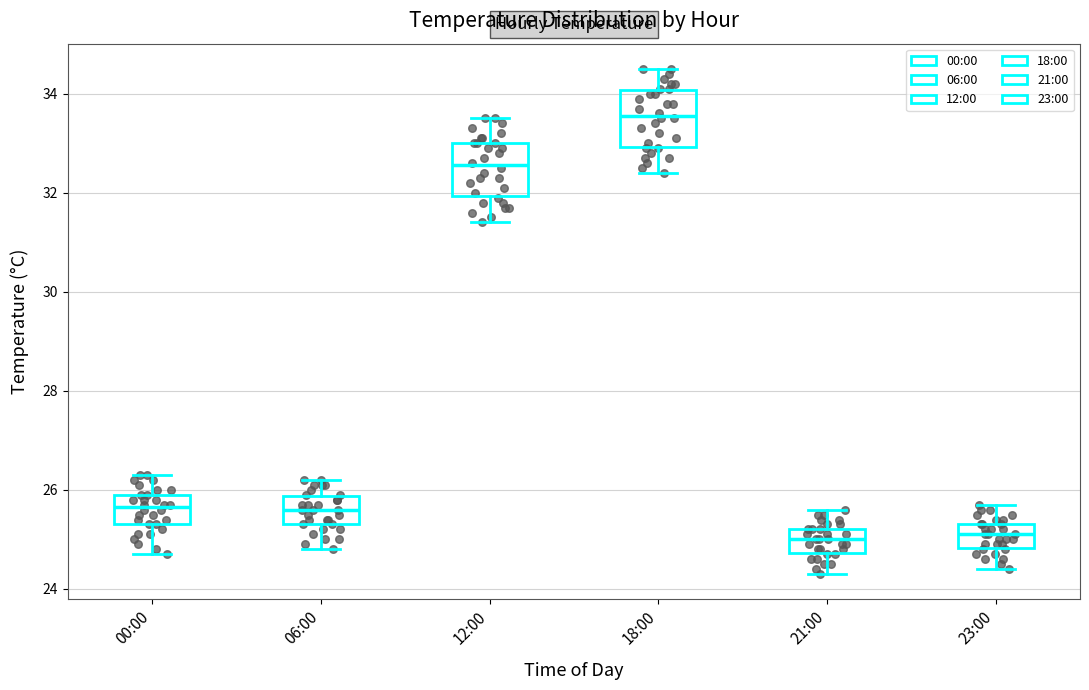

Reading left to right, transcribe this box plot: for each box, give where its median line is, the range the box spans, and where its two whiskers end, as read against the y-axis. The values are not printed on the chart, so give them approximately, as read against the axis.

00:00: median 25.6, box 25.4 to 26.0, whiskers 24.8 to 26.4
06:00: median 25.6, box 25.4 to 25.8, whiskers 24.8 to 26.2
12:00: median 32.6, box 32.0 to 33.0, whiskers 31.4 to 33.6
18:00: median 33.6, box 33.0 to 34.0, whiskers 32.4 to 34.6
21:00: median 25.0, box 24.8 to 25.2, whiskers 24.4 to 25.6
23:00: median 25.2, box 24.8 to 25.4, whiskers 24.4 to 25.8